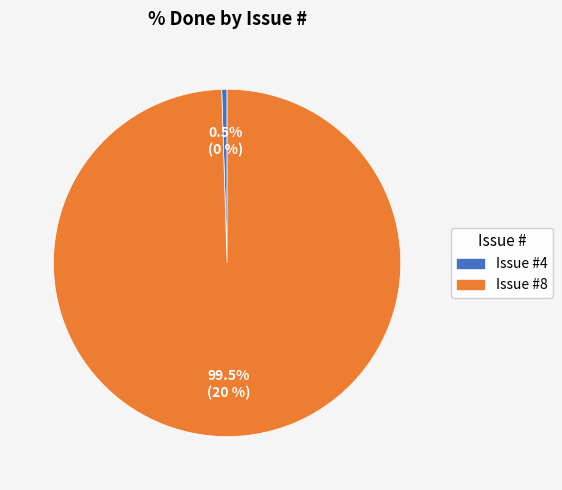

Does any single category account for the majority?

Yes